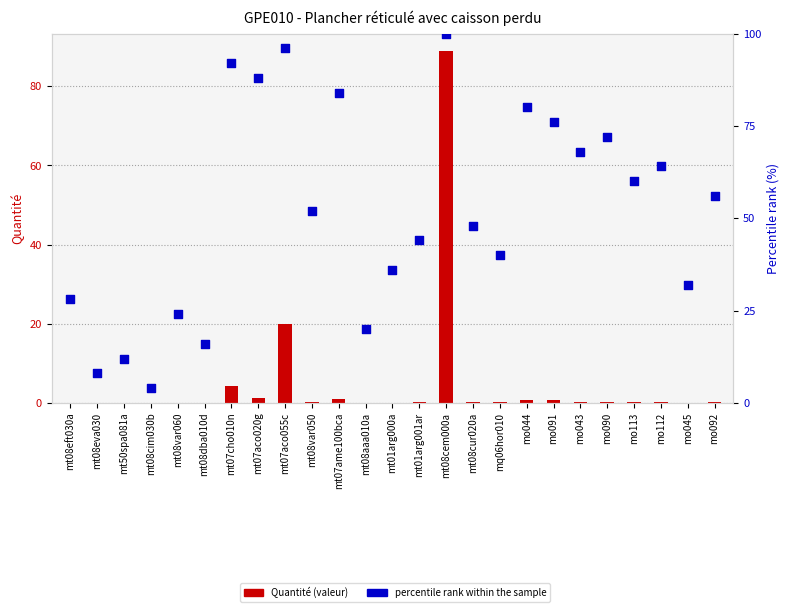

Which series contains the lowest Y value?

Quantité (valeur)